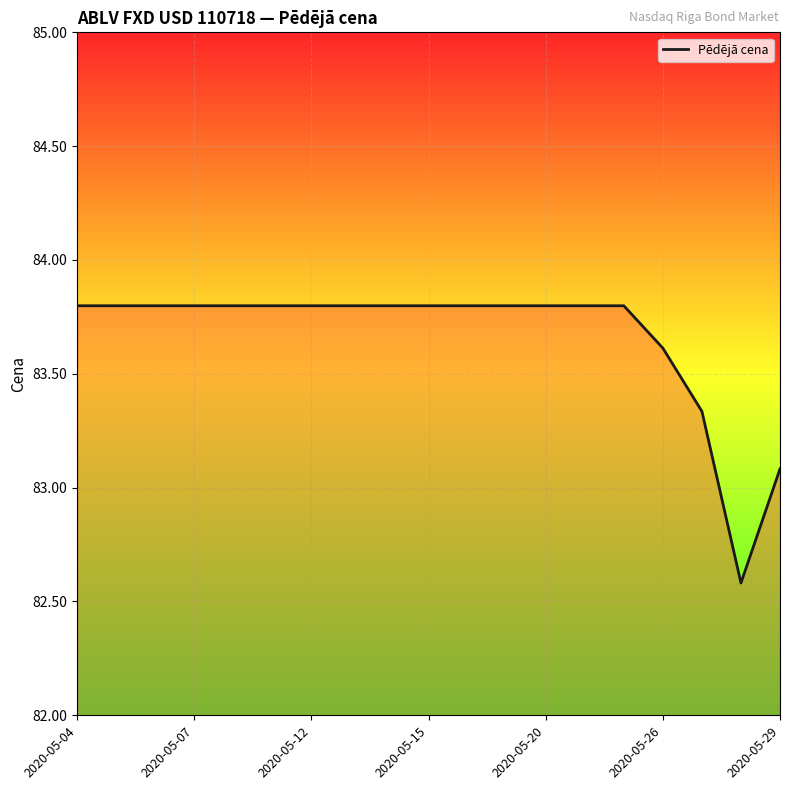

What is the maximum value shown in the chart?

83.8